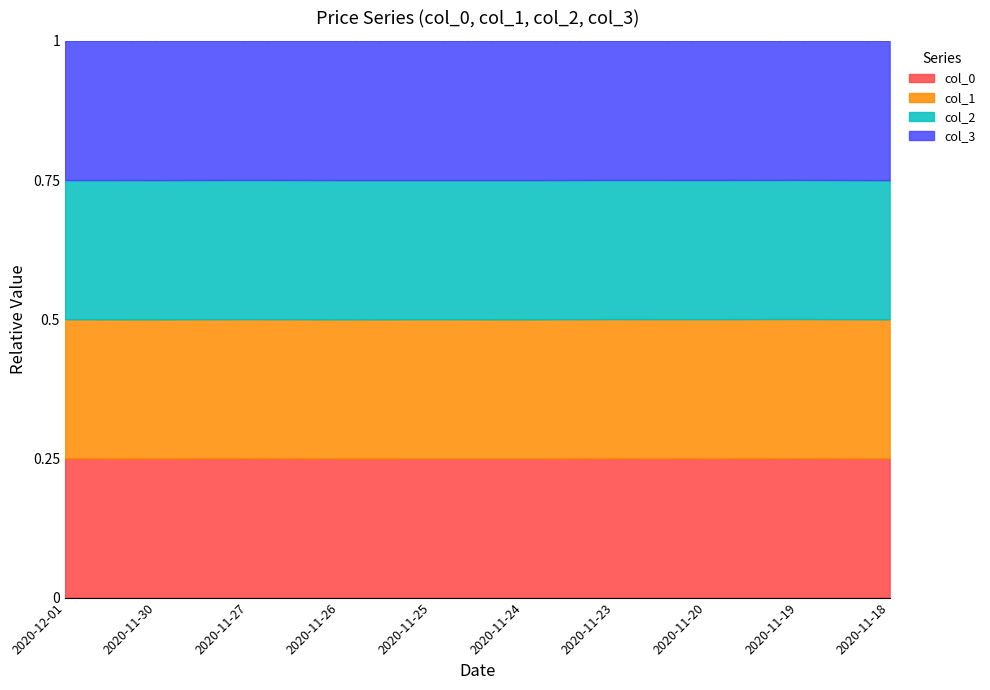

What are all the series names shown in the legend?

col_0, col_1, col_2, col_3